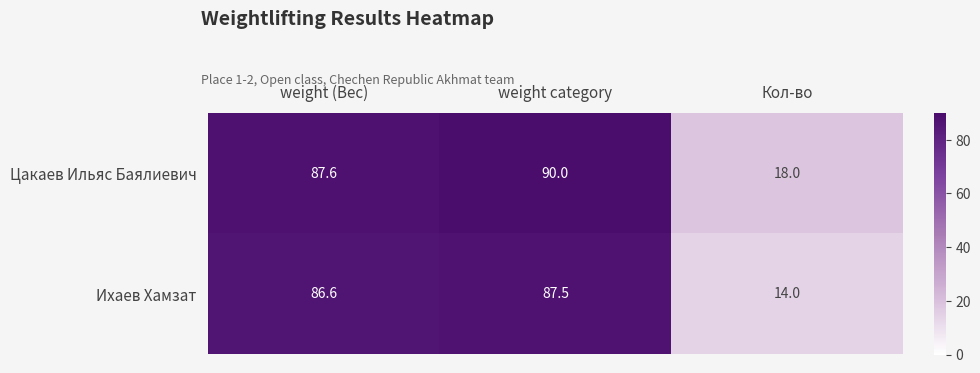

Which series has the widest spread of values?

Ихаев Хамзат